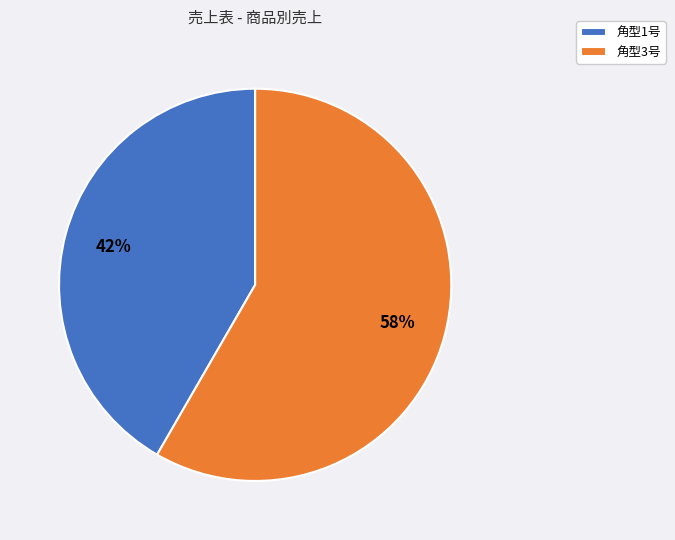

To the nearest percent, what is the combined percentage of 角型1号 and 角型3号?

100%